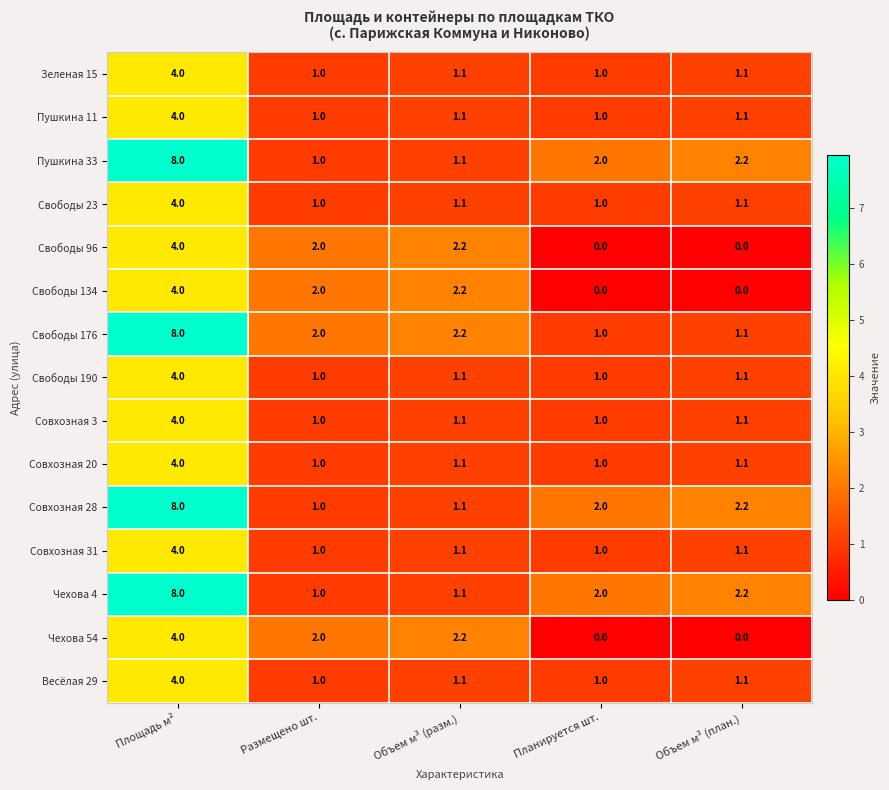

List the labels in order of Совхозная 28 value, largest first.

Площадь м², Объем м³ (план.), Планируется шт., Объем м³ (разм.), Размещено шт.